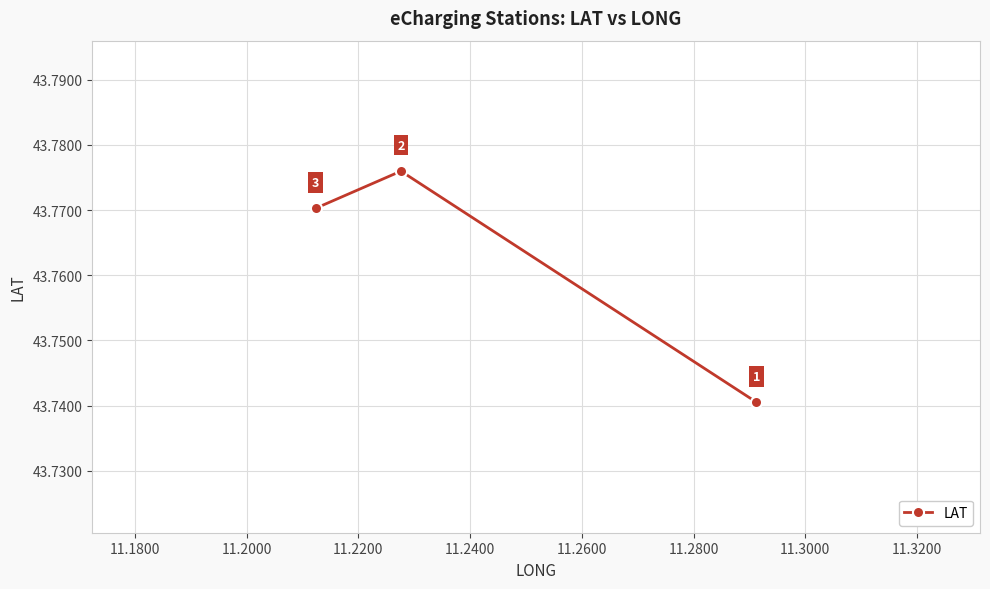

What is the smallest value displayed?

43.7